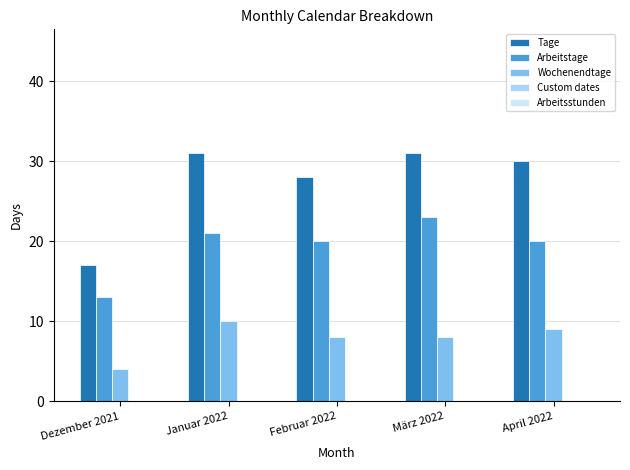

True or false: Tage has a value of 45 at April 2022.

False